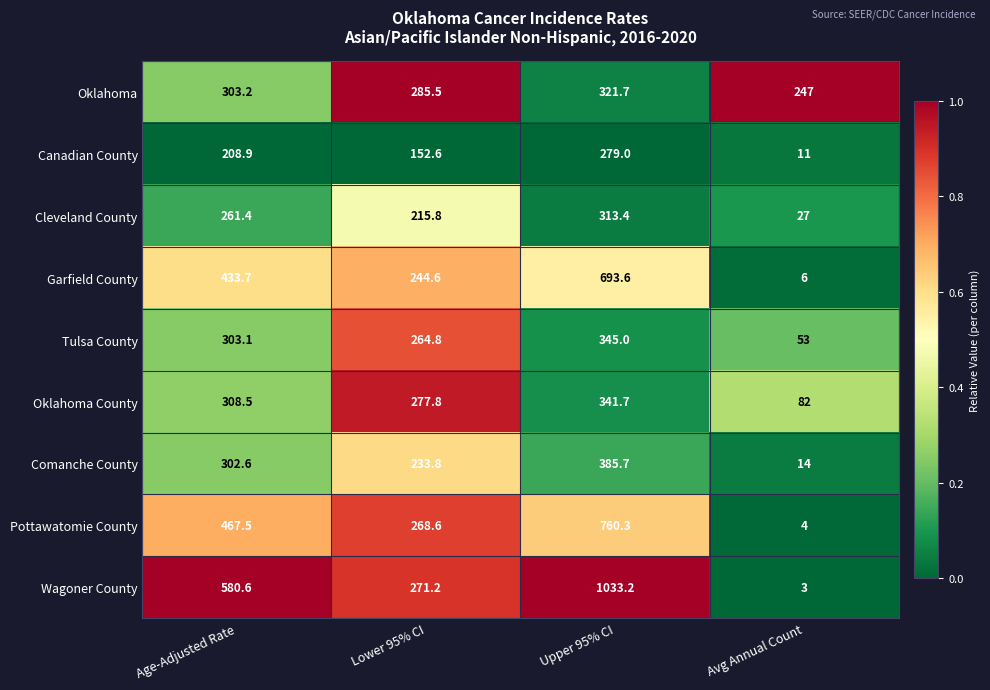

What is the total value across all series at Avg Annual Count?

447.0